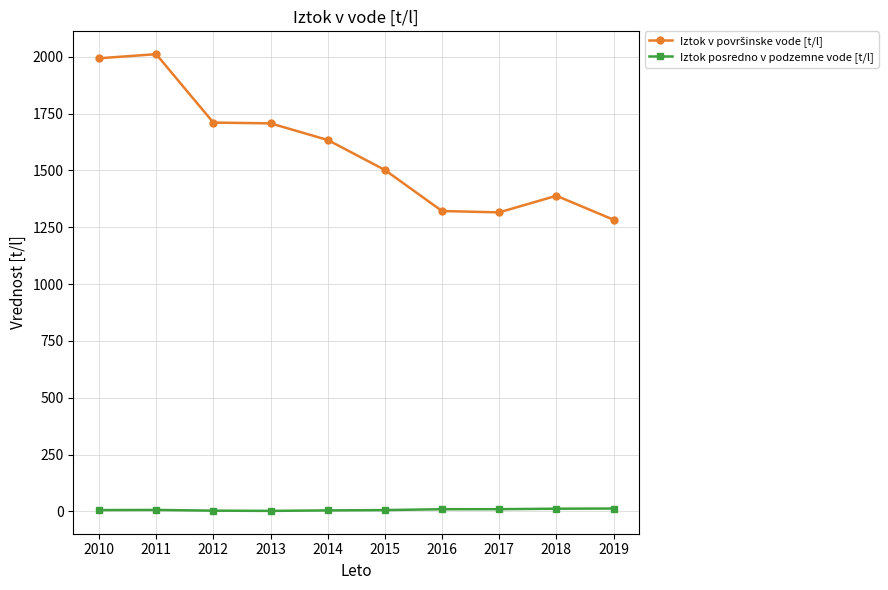

What is the average value of the Iztok posredno v podzemne vode [t/l] series?

7.3